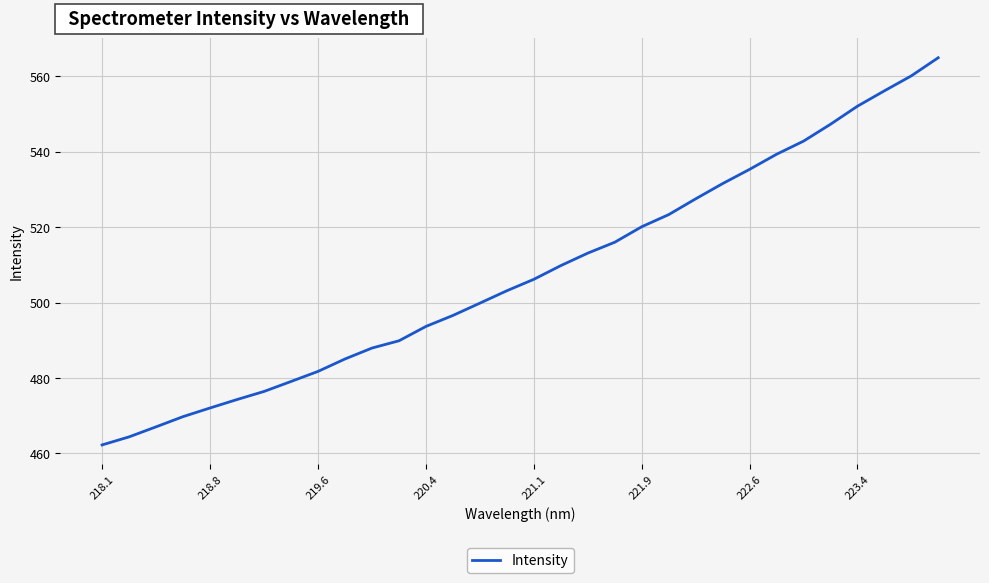

How many lines are shown in the chart?

1